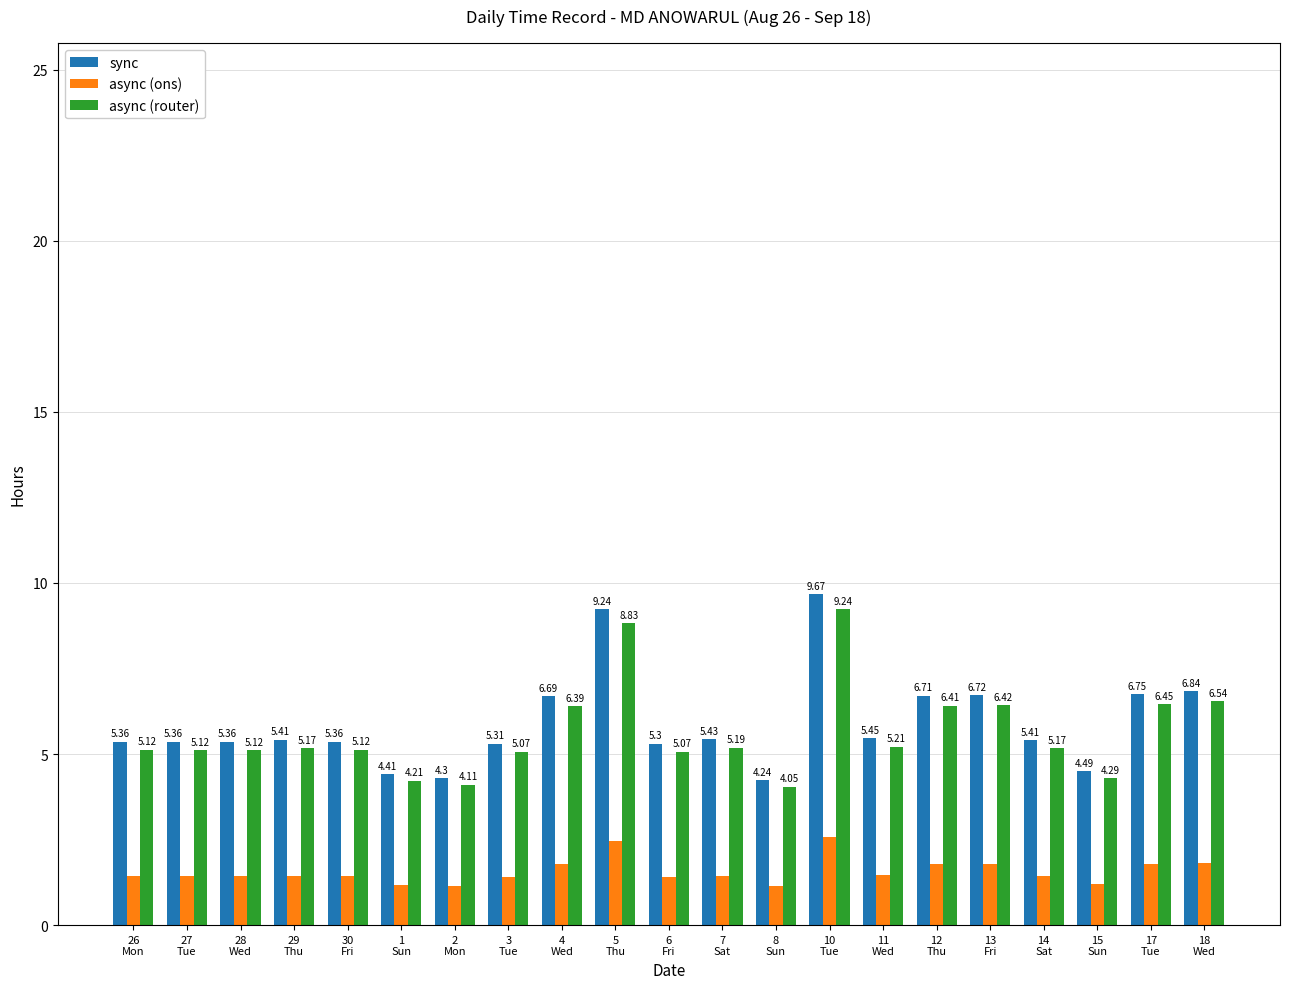

At which category is the sum across all series the highest?

10
Tue